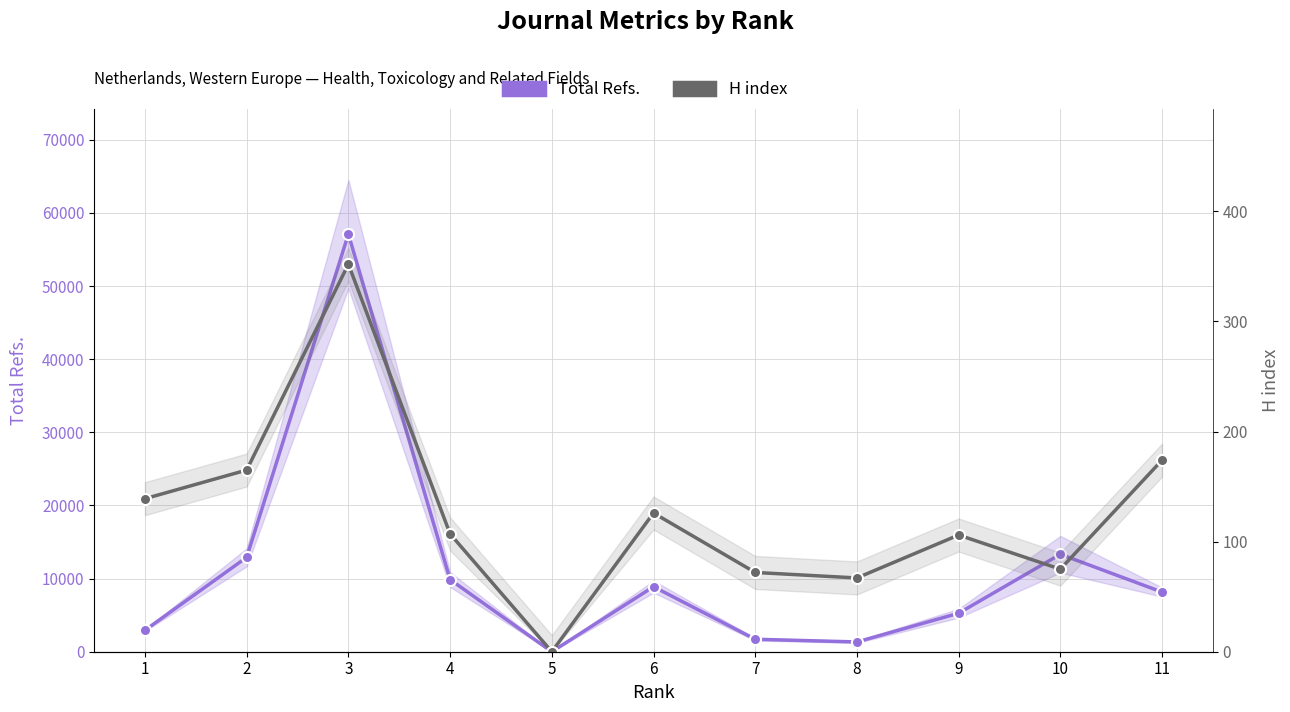

What is the difference between the maximum and minimum values in the Total Refs. (main) series?

57104